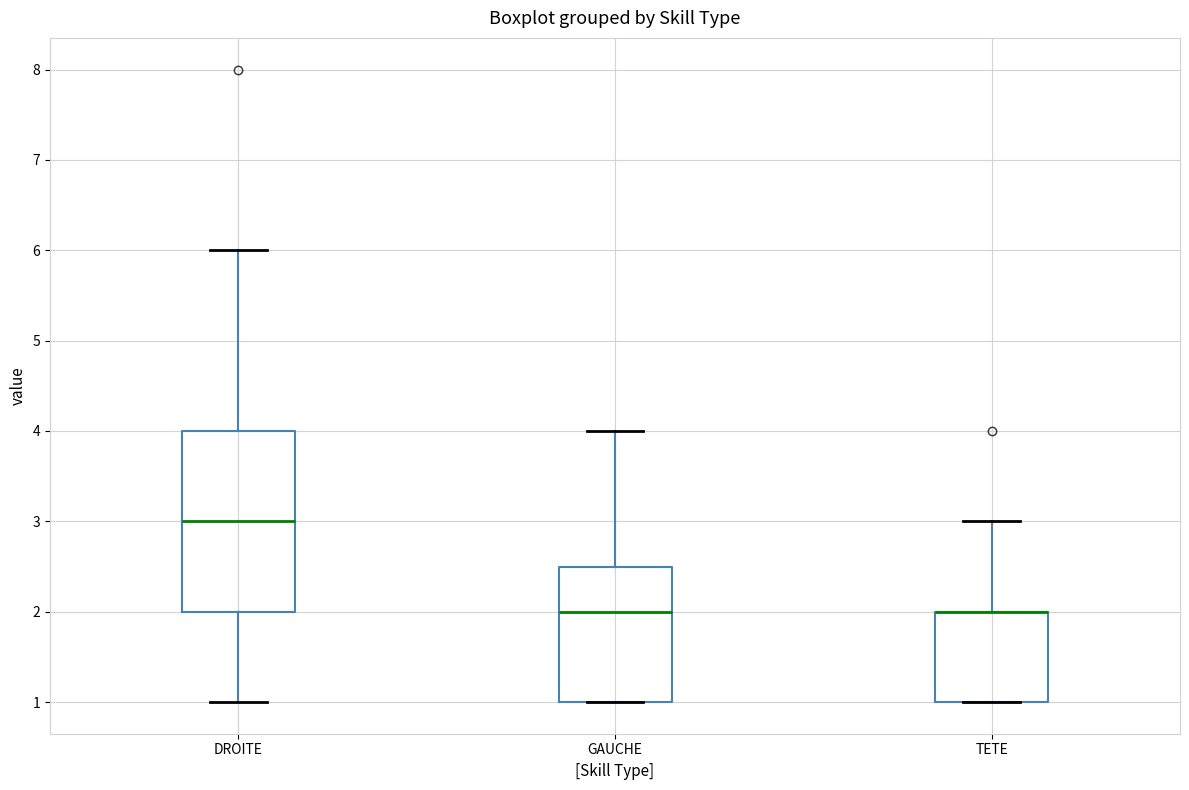

Where does the upper whisker of the box for GAUCHE end on the y-axis? The values are not printed on the chart, so give them approximately, as read against the axis.

4.0